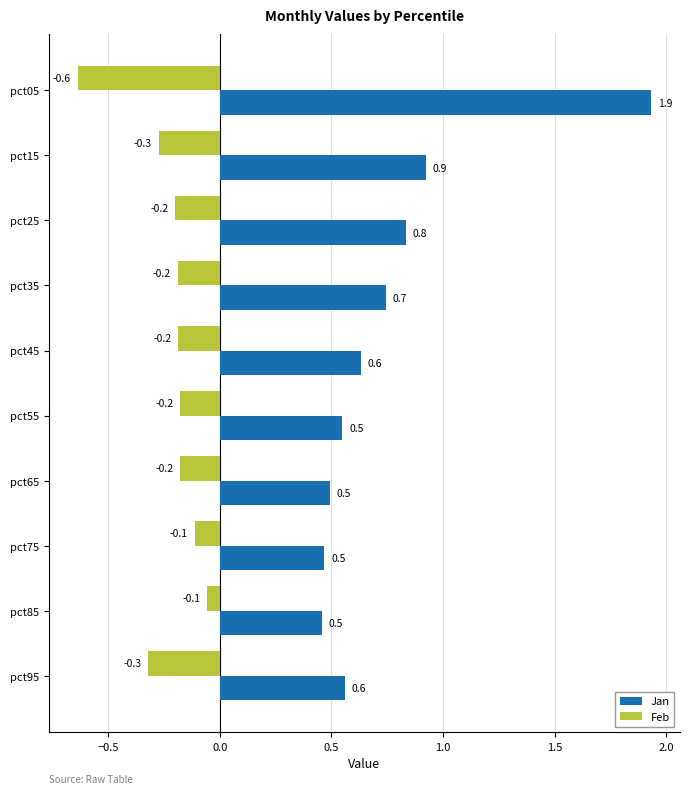

At which category is the sum across all series the highest?

pct05